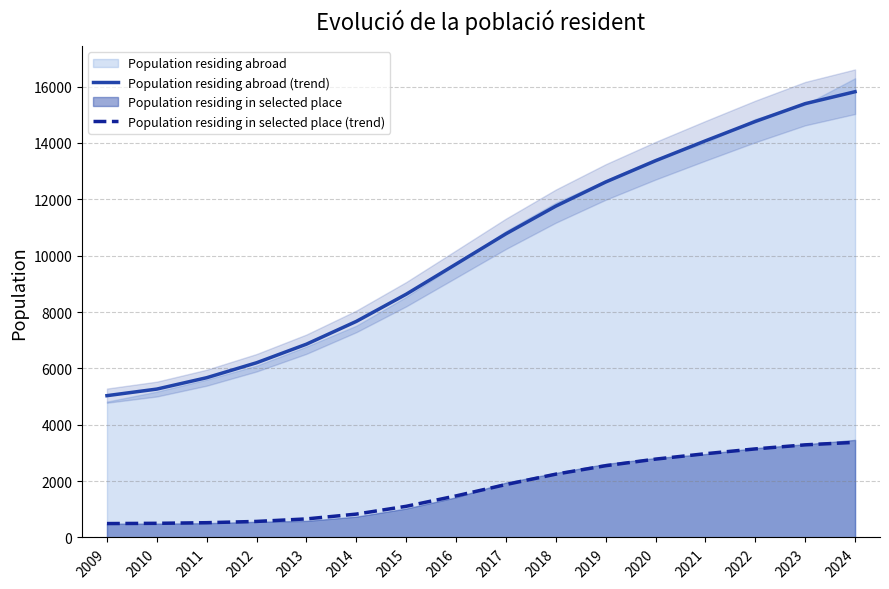

Does the chart have visible grid lines?

Yes